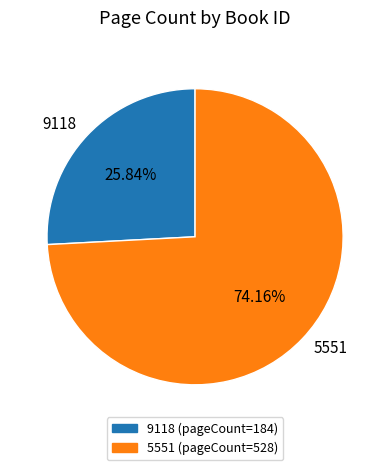

How many segments does this pie chart have?

2